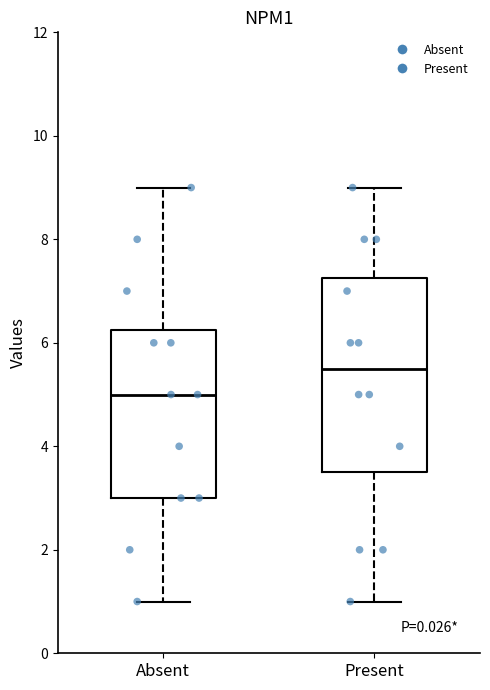

Where does the lower whisker of the box for Absent end on the y-axis? The values are not printed on the chart, so give them approximately, as read against the axis.

1.0